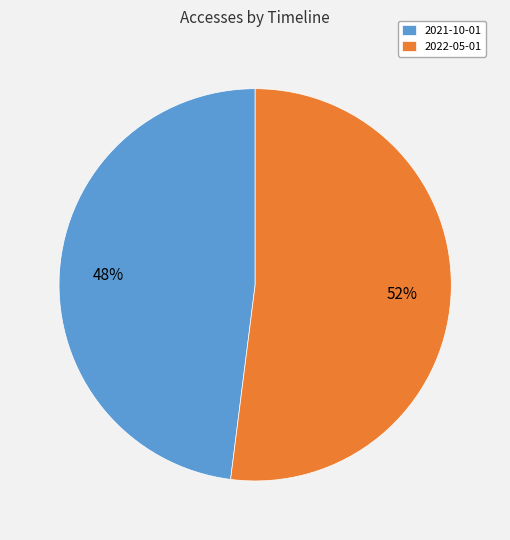

The 2022-05-01 slice represents 52% of the pie. True or false?

True